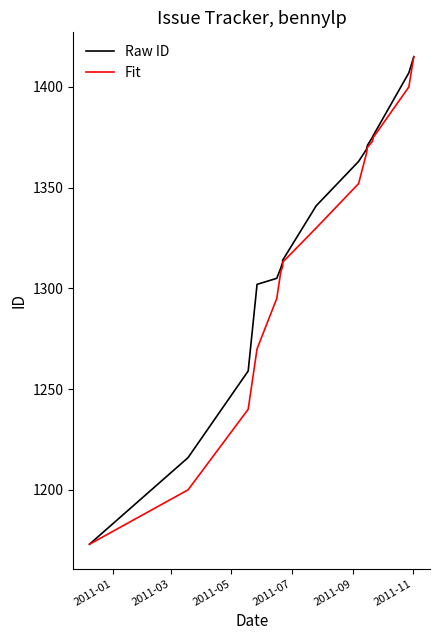

True or false: Fit has more than 1 interior local peaks.

False